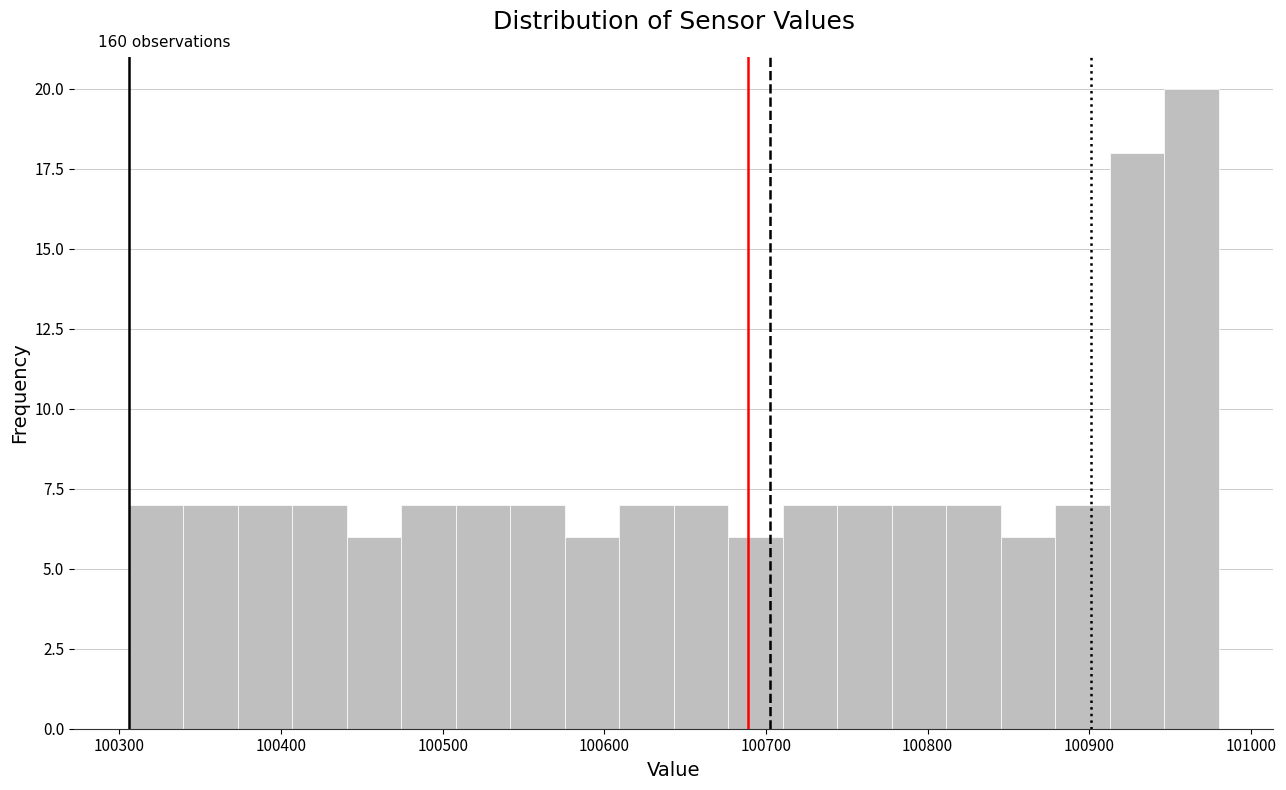

Read against the x-axis, roughly where is the centre of the tallest bar?

100960